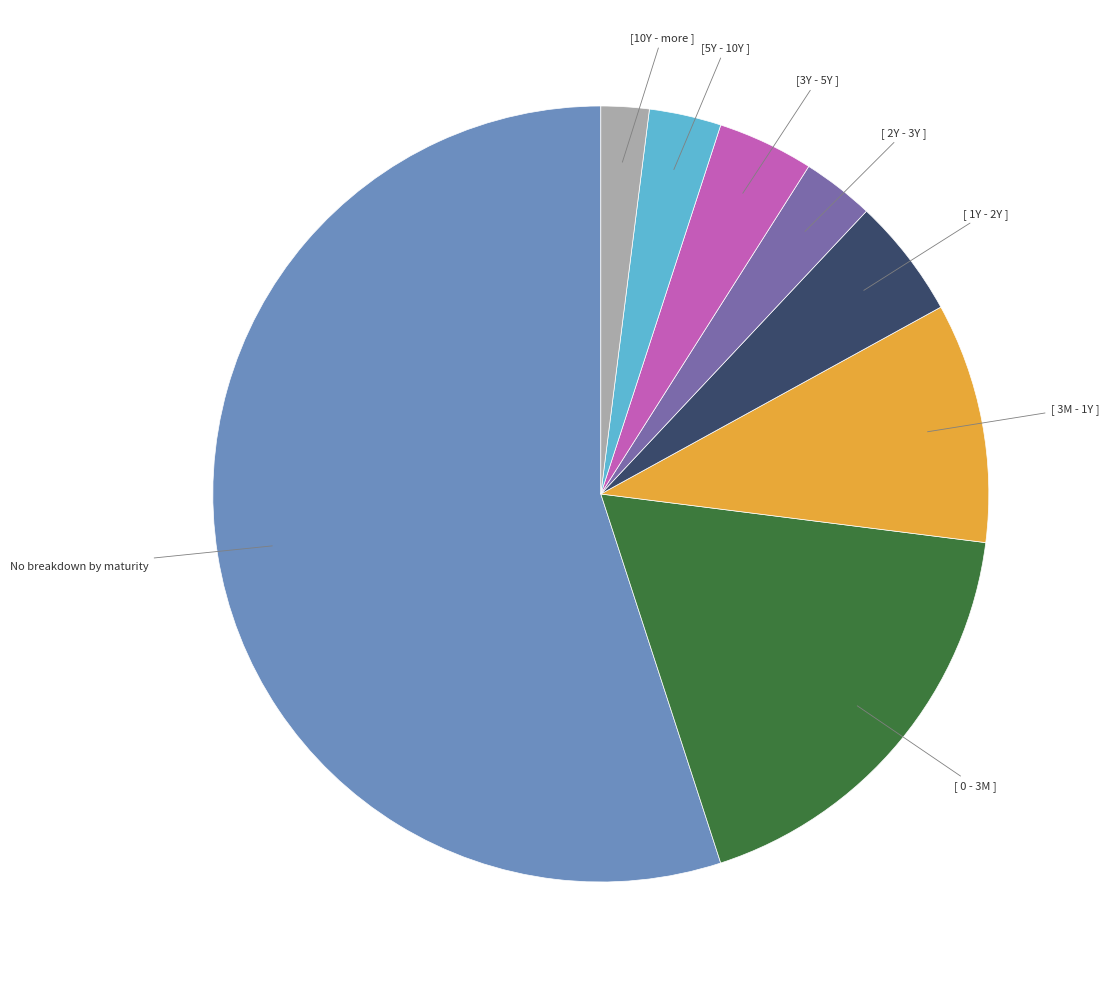

Which category has the smallest portion of the pie?

[10Y - more ]